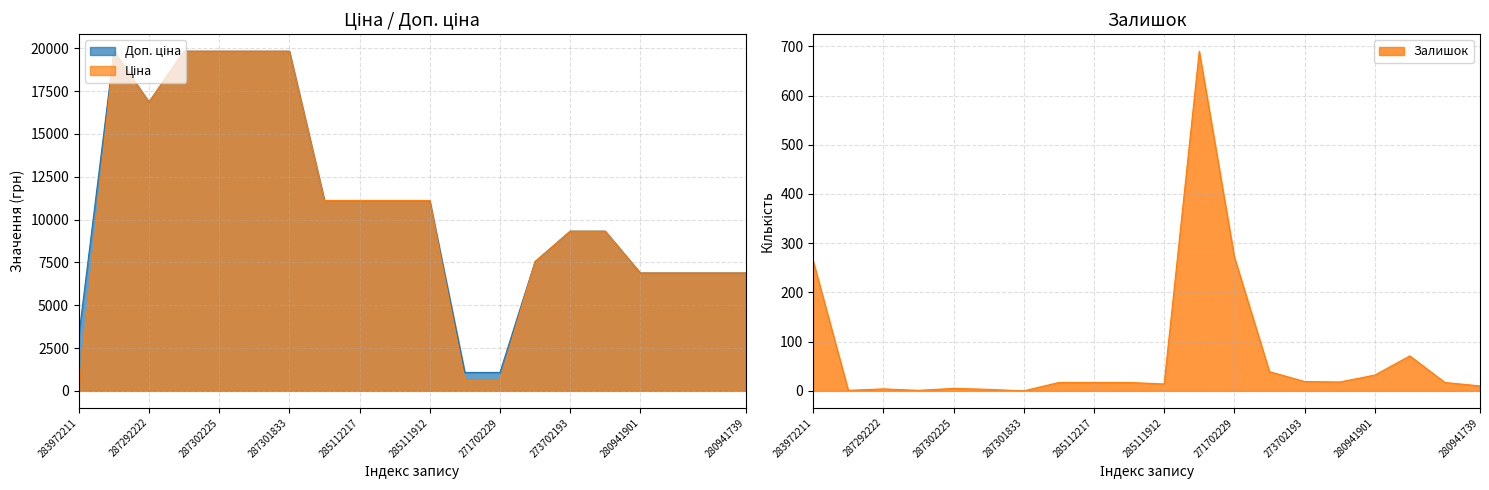

Reading right to left, list all the values displayed in this chart.

Доп. ціна: 6879.5	6879.5	6879.5	6879.5	9321.4	9321.4	7545.9	1074.5	1074.5	11113.6	11113.6	11113.6	11113.6	19831.1	19831.1	19831.1	19831.1	16863.2	19831.1	3205.0
Ціна: 6879.5	6879.5	6879.5	6879.5	9321.4	9321.4	7545.9	586.0	586.0	11113.6	11113.6	11113.6	11113.6	19831.1	19831.1	19831.1	19831.1	16863.2	19831.1	32.0
Залишок: 10.0	17.0	71.0	32.0	18.0	19.0	39.0	272.0	690.0	14.0	17.0	17.0	17.0	0.0	3.0	5.0	1.0	4.0	1.0	264.0